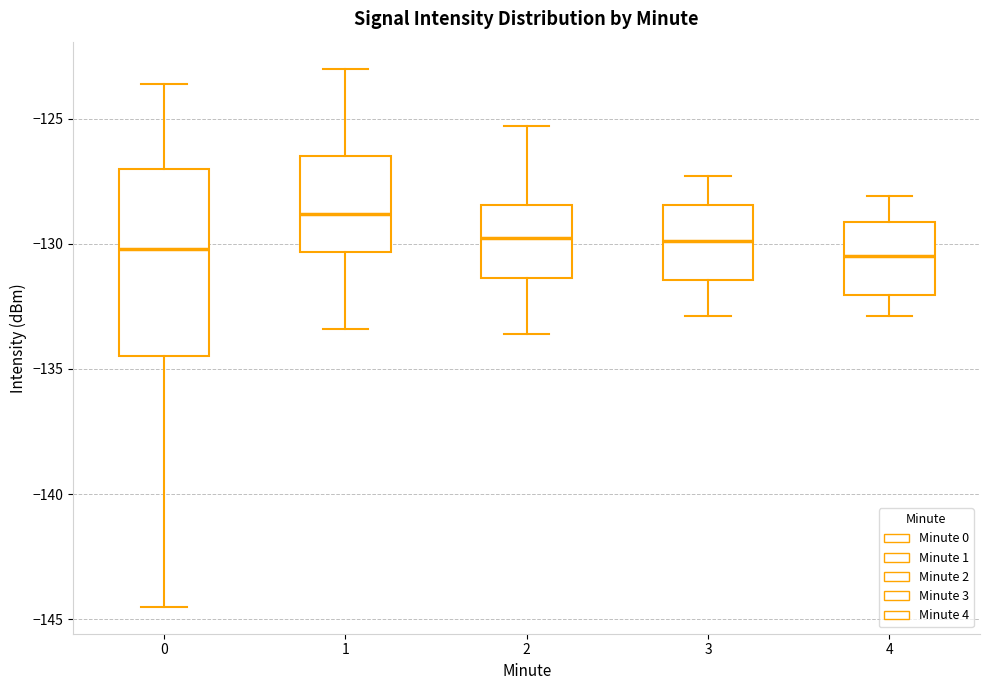

Which box is the tallest, from its lower edge to its upper edge?

0